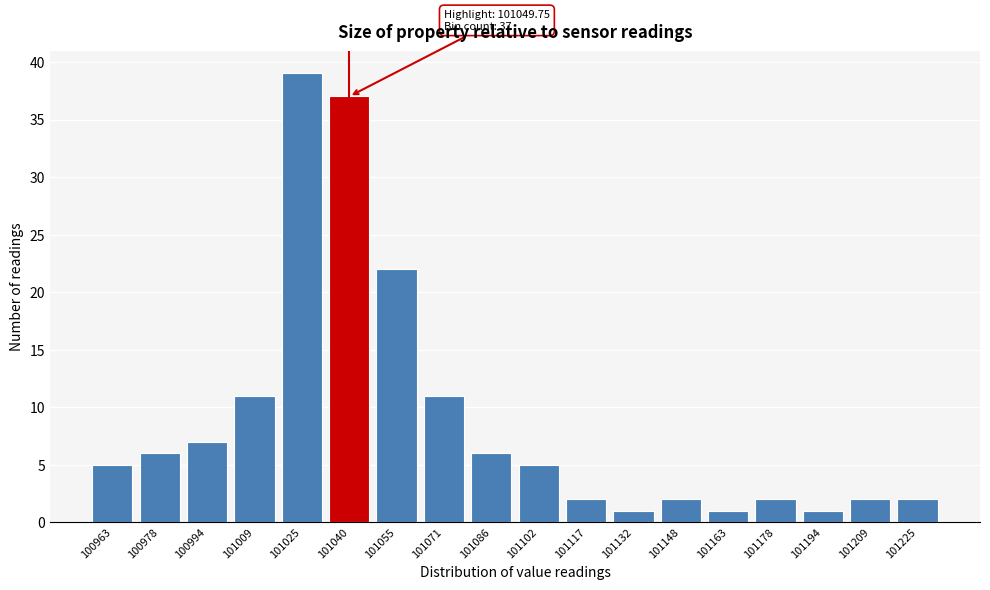

Reading right to left, transcribe all the data shown in this chart.

2	2	1	2	1	2	1	2	5	6	11	22	37	39	11	7	6	5